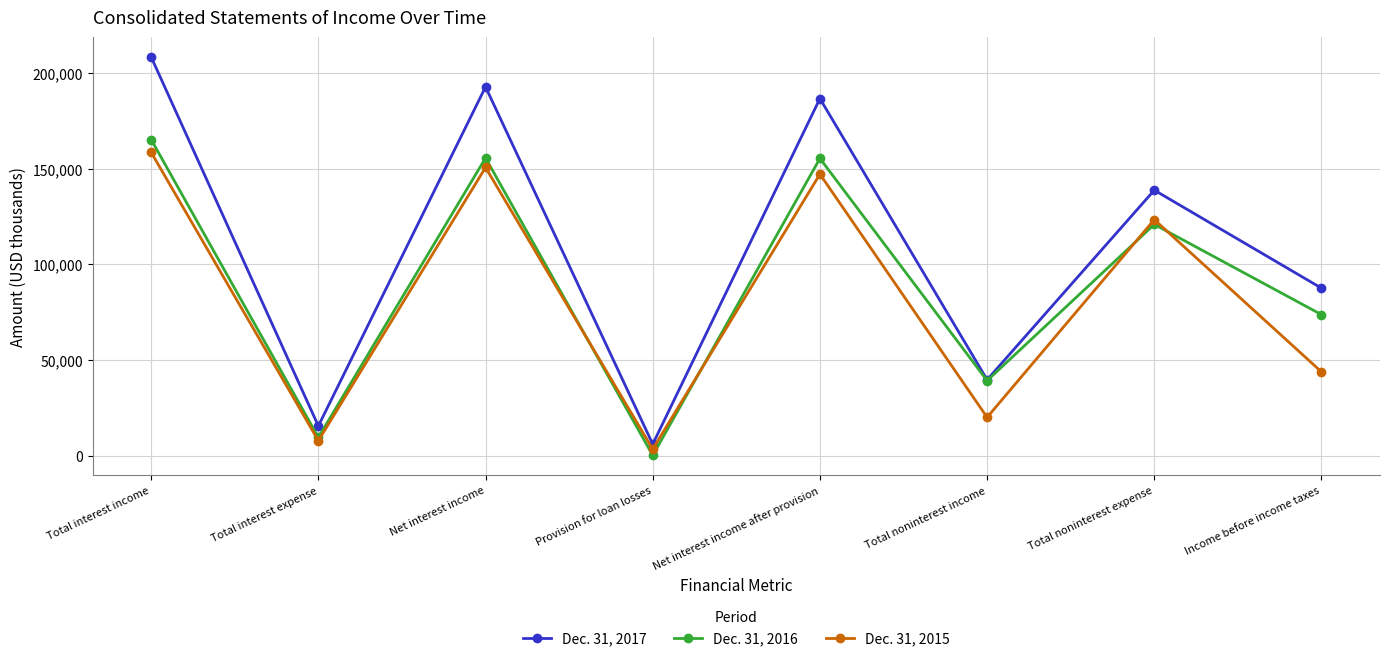

What is the difference between the second highest and minimum values in the Dec. 31, 2017 series?

186676